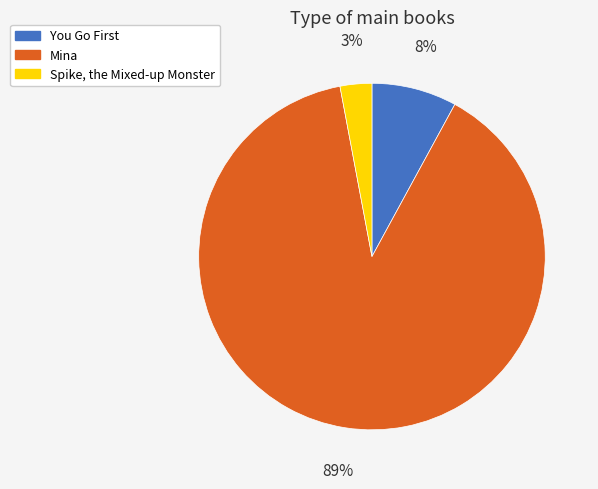

The Mina slice represents 89% of the pie. True or false?

True